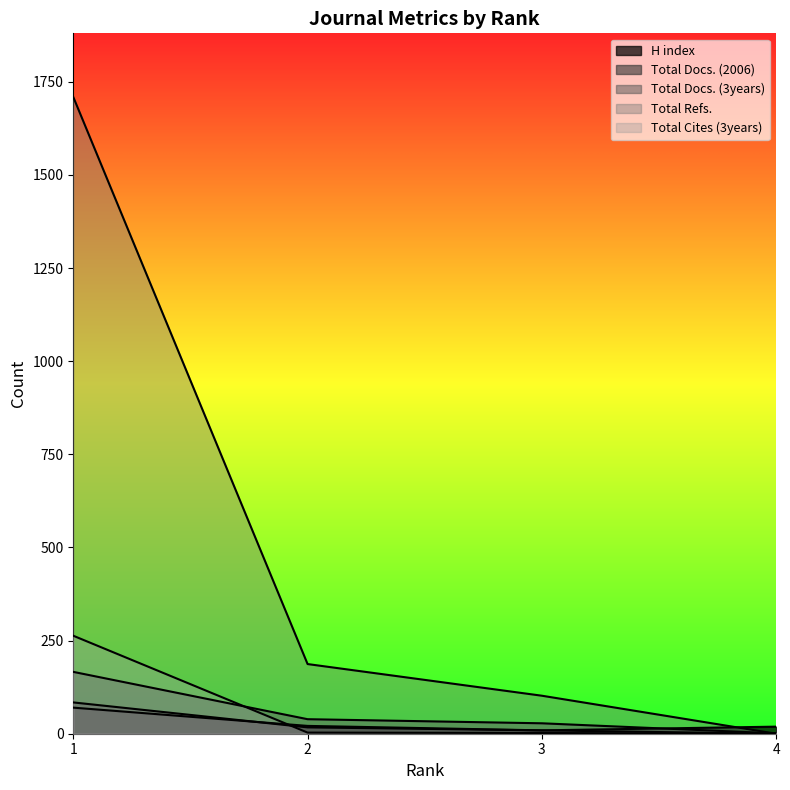

How many series are shown in this chart?

5